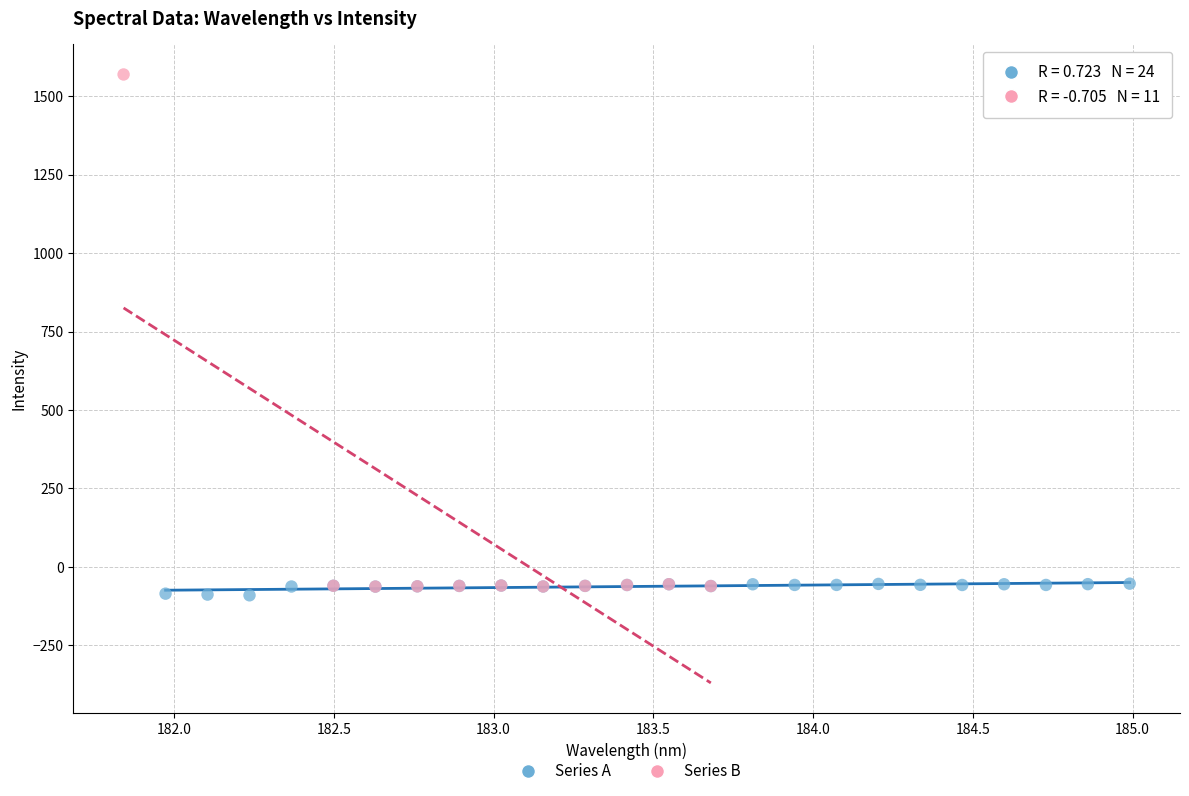

Which series reaches the maximum Y coordinate?

Series B